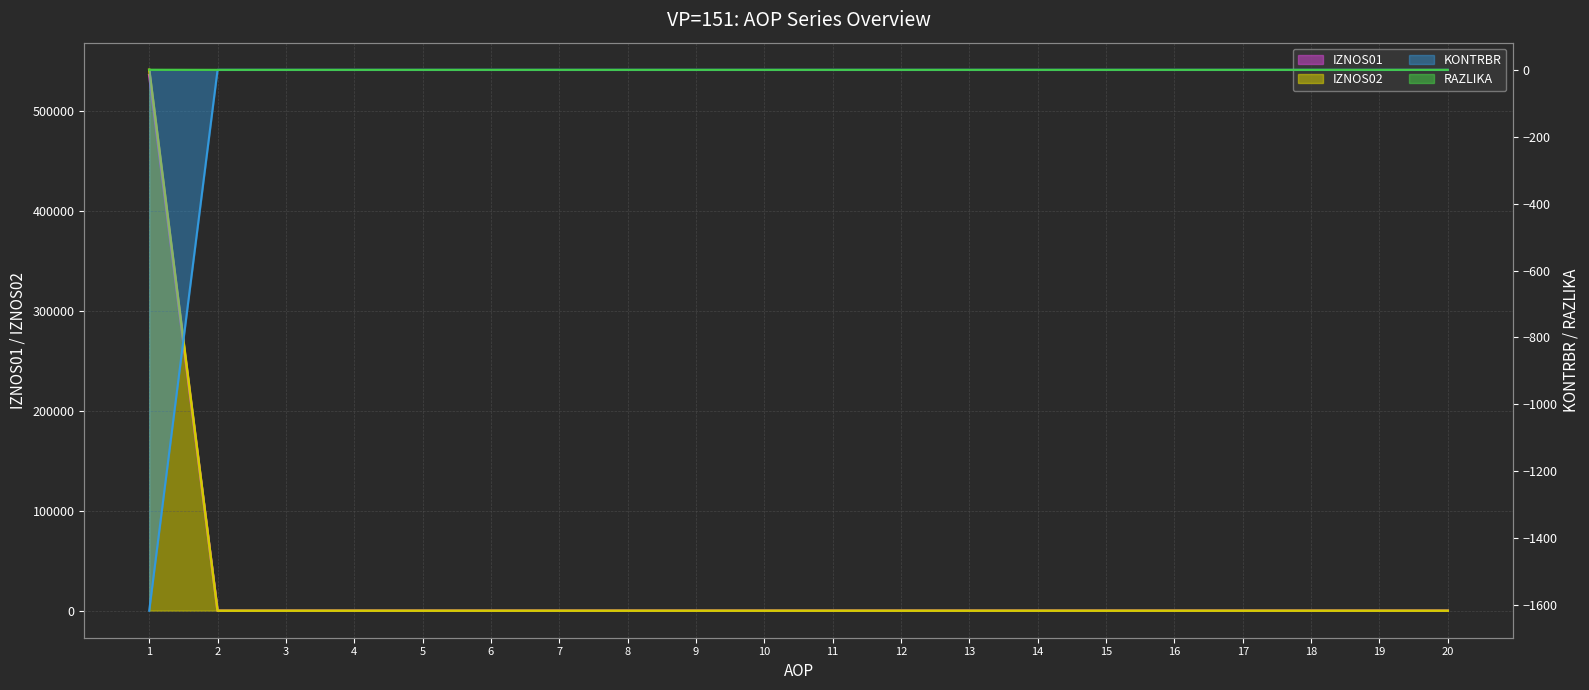

True or false: IZNOS02 and KONTRBR cross at least once.

False